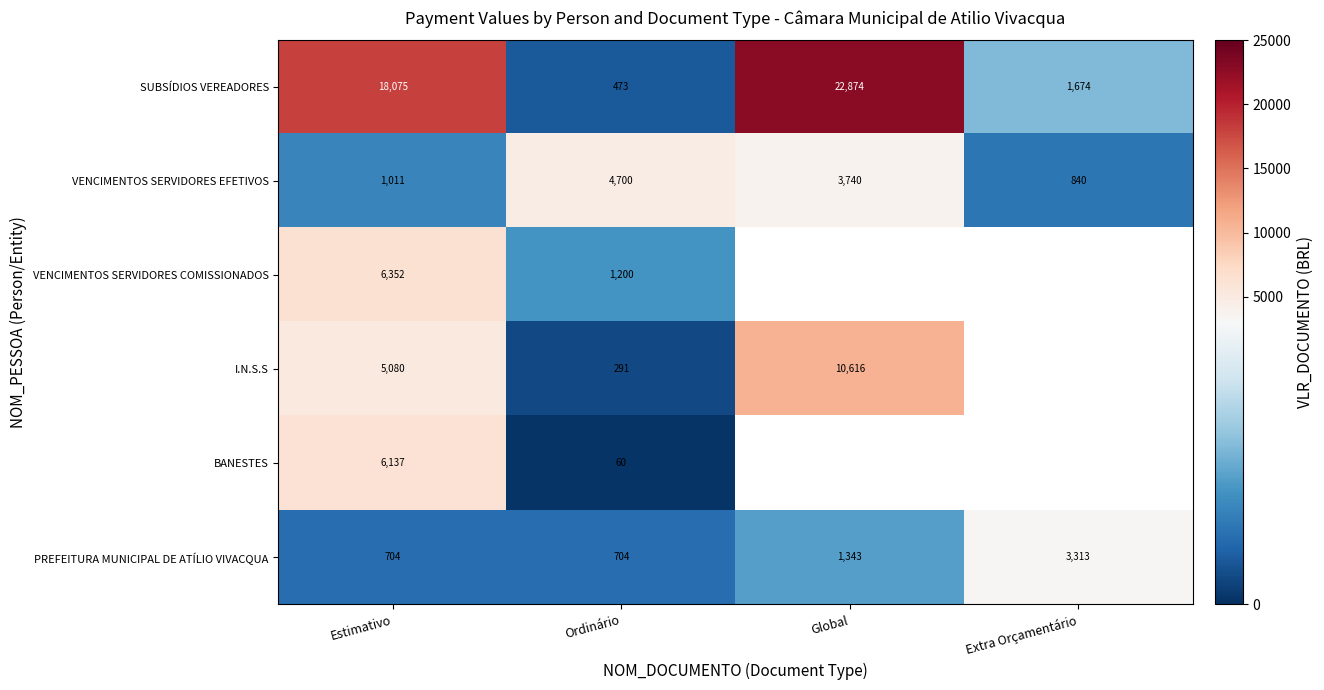

Read the VENCIMENTOS SERVIDORES EFETIVOS value at Global.

3740.0